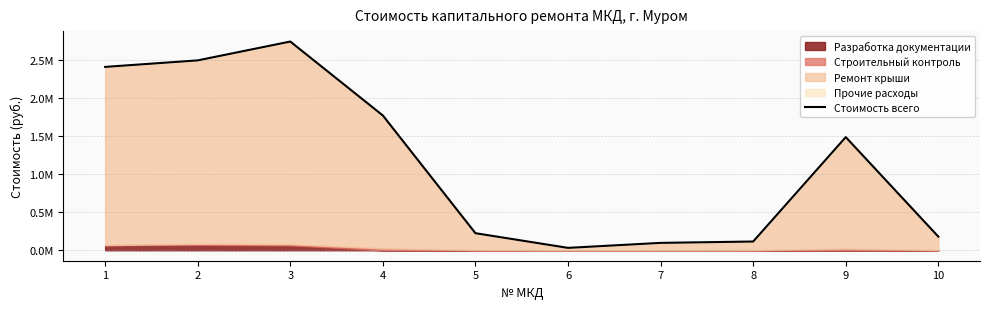

The value at 9 is 1485022.6. True or false?

True